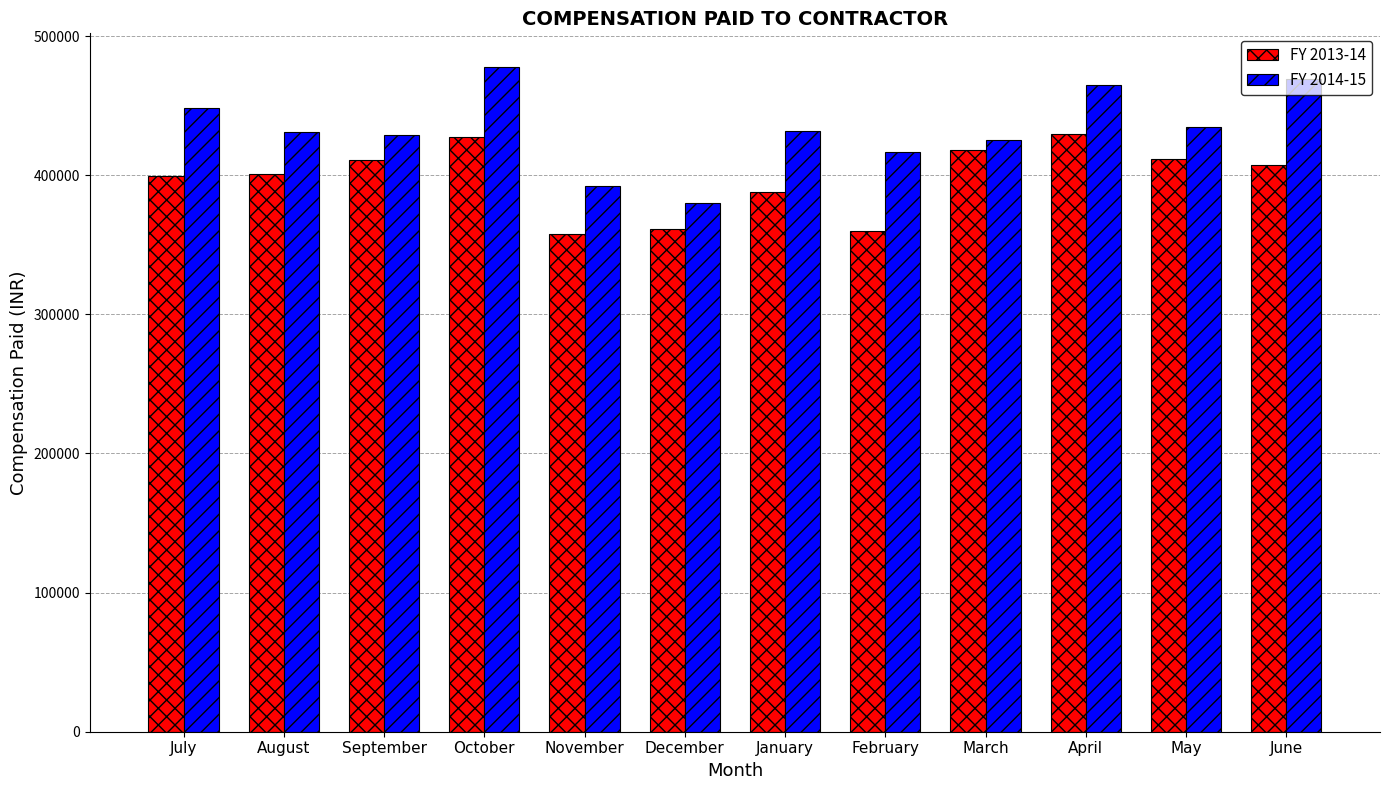

What is the label of the 11th bar from the right?

August